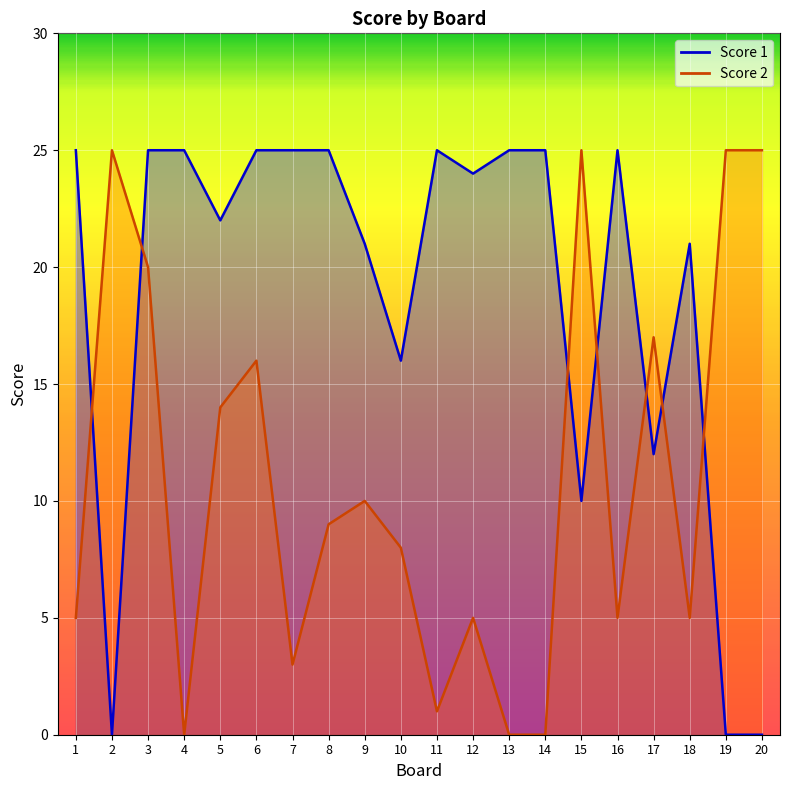

What is the maximum value shown in the chart?

25